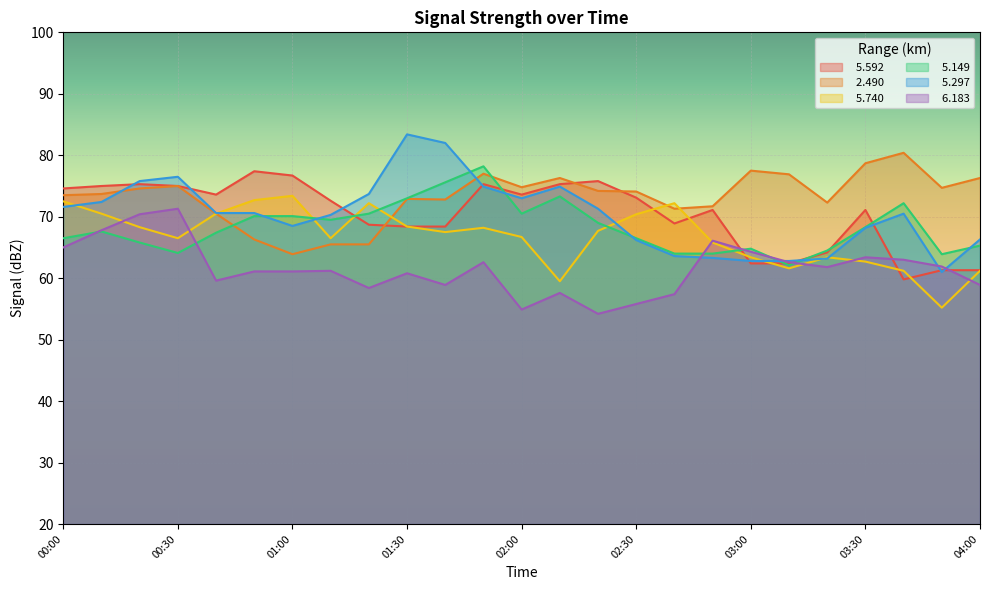

What is the spread (max minus min) of values at 02:10?

18.7